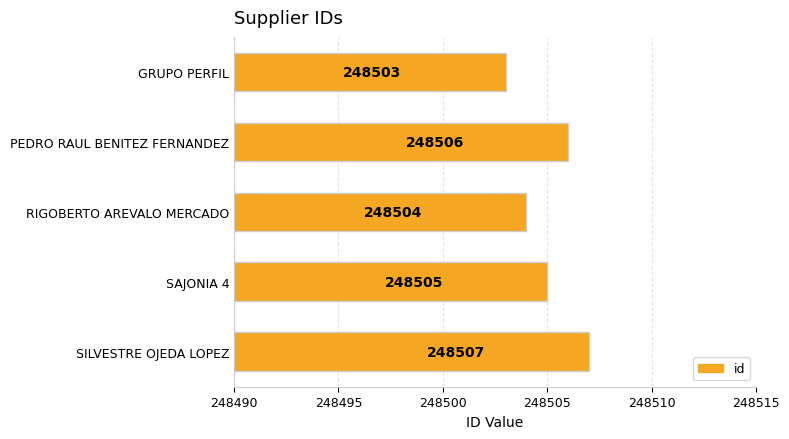

True or false: the data shows 78817 at PEDRO RAUL BENITEZ FERNANDEZ.

False